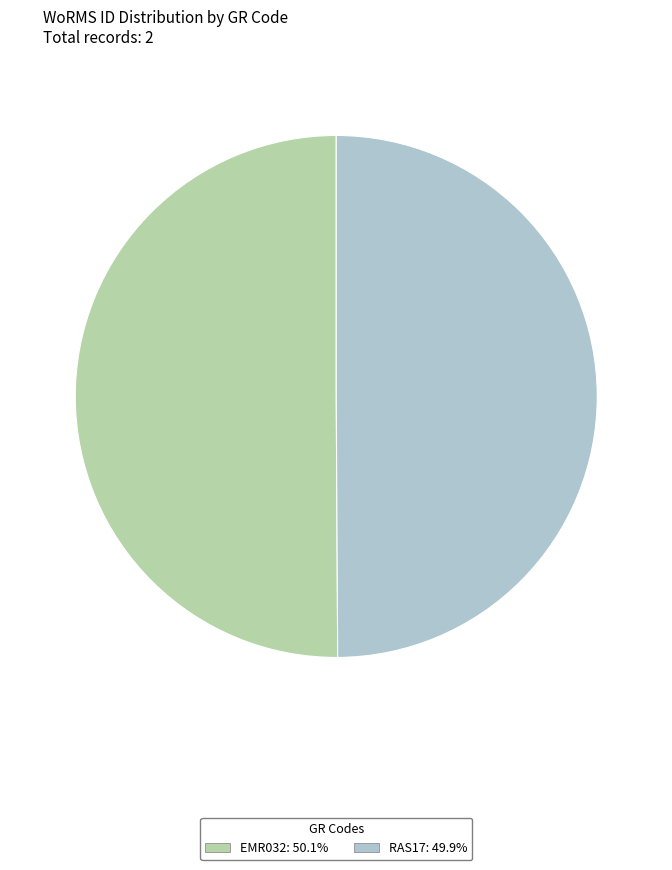

Approximately how many times larger is the value at EMR032 compared to RAS17?

1.0